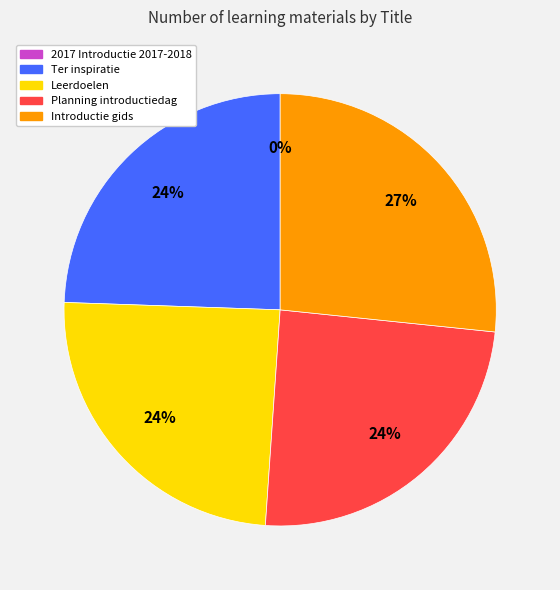

Do Planning introductiedag and Leerdoelen together represent more than half of the pie?

No